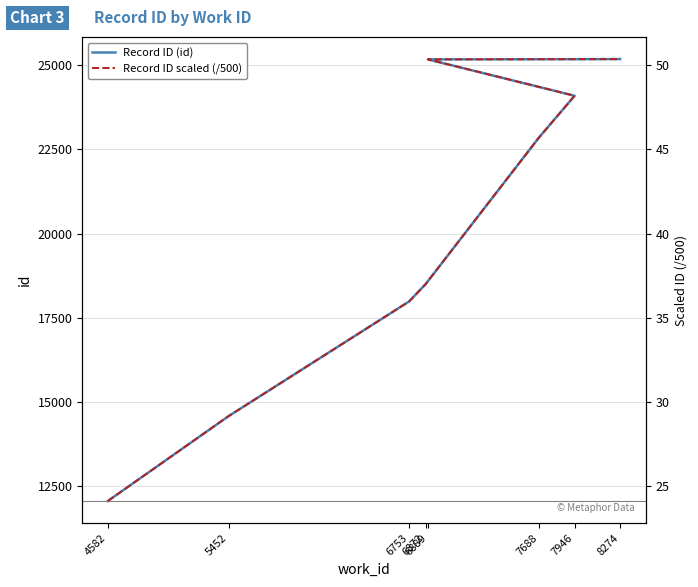

At which label does Record ID scaled (/500) first exceed 45?

7688